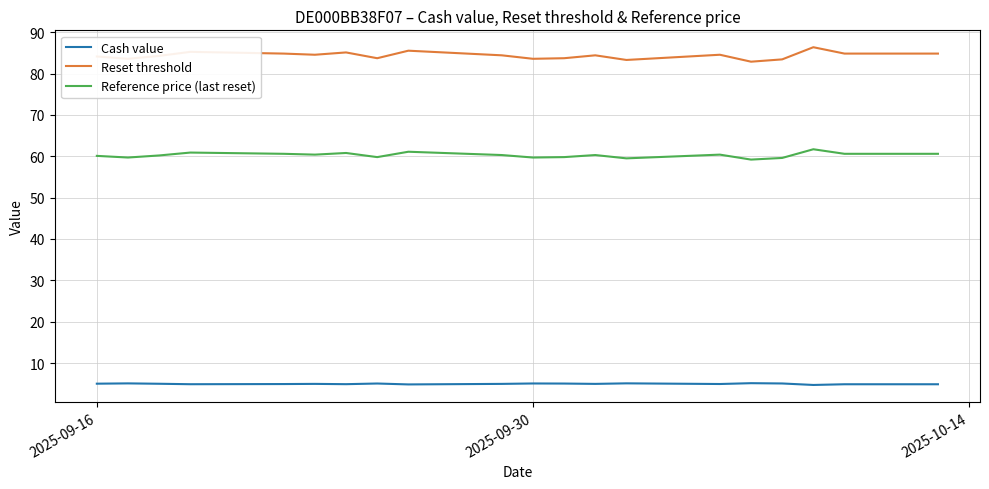

What is the maximum value shown in the chart?

86.4